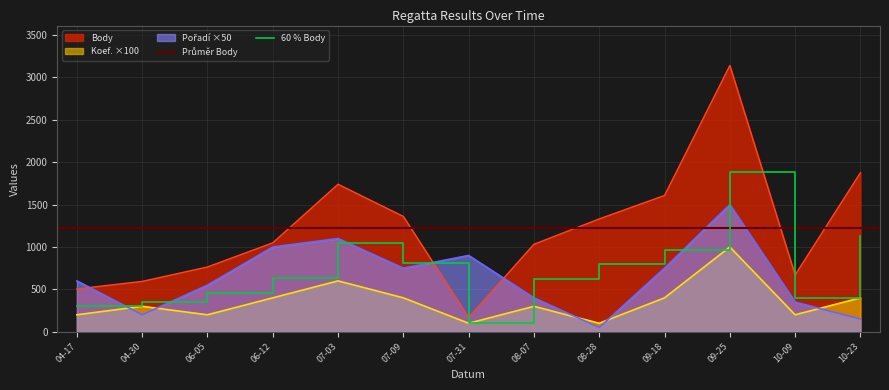

At which label is Body closest to 1654?

09-18